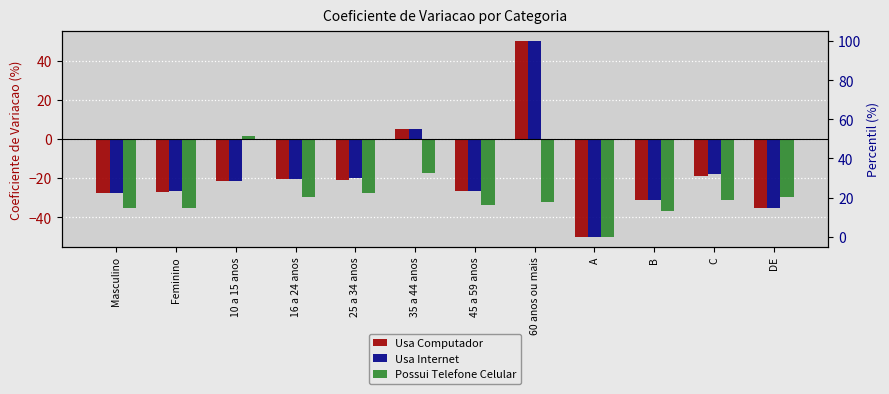

Which has a higher value, C or 35 a 44 anos?

35 a 44 anos